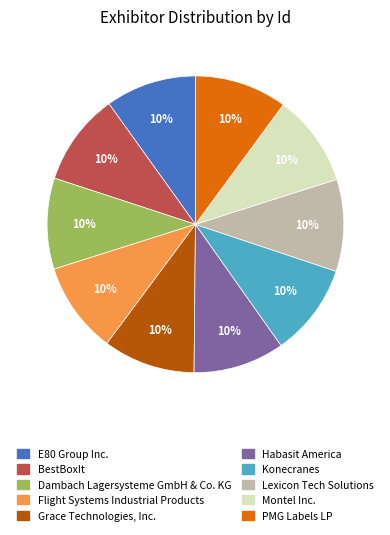

To the nearest percent, what is the combined percentage of Lexicon Tech Solutions and Flight Systems Industrial Products?

20%